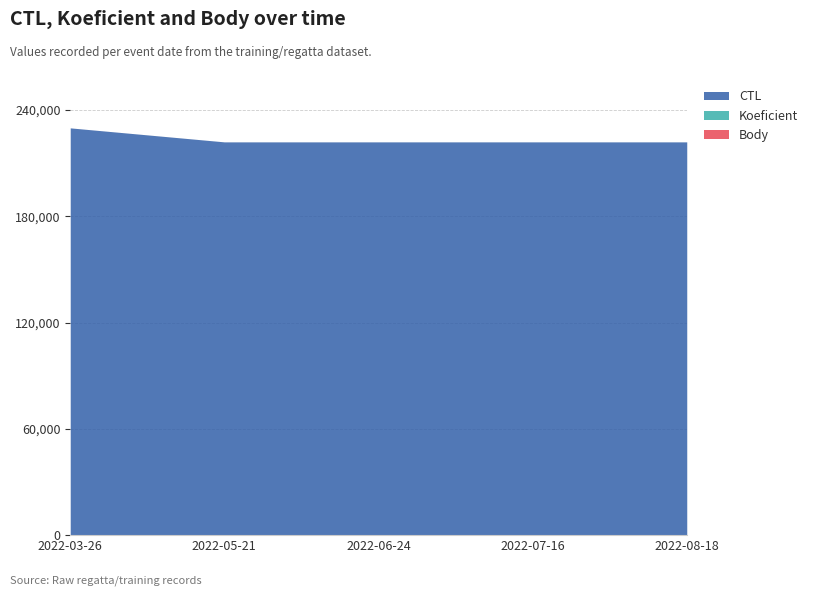

The CTL series shows 120262 at 2022-06-24. True or false?

False